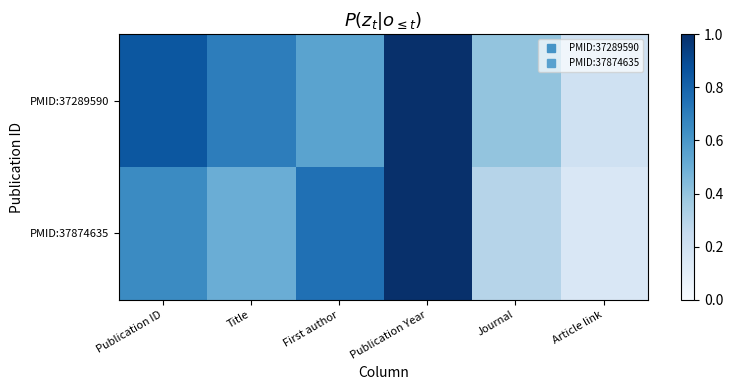

Which series has the largest total across all categories?

PMID:37289590